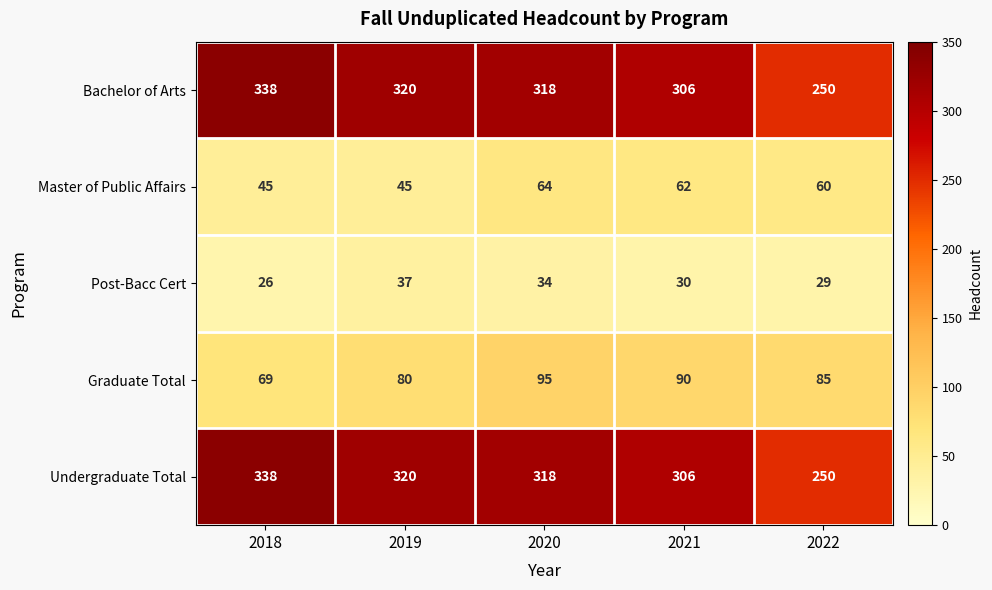

At which category does the chart reach its minimum across all series?

2018